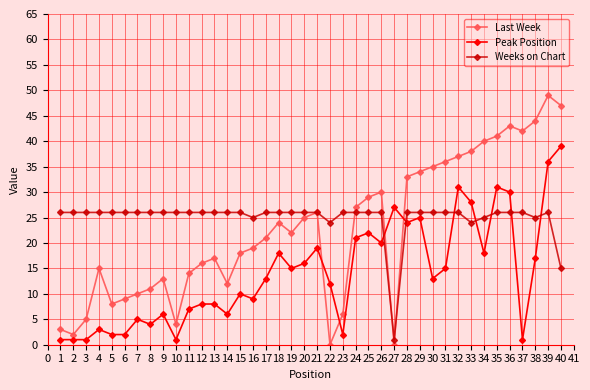

Between 19 and 38, which series saw the biggest shift?

Last Week